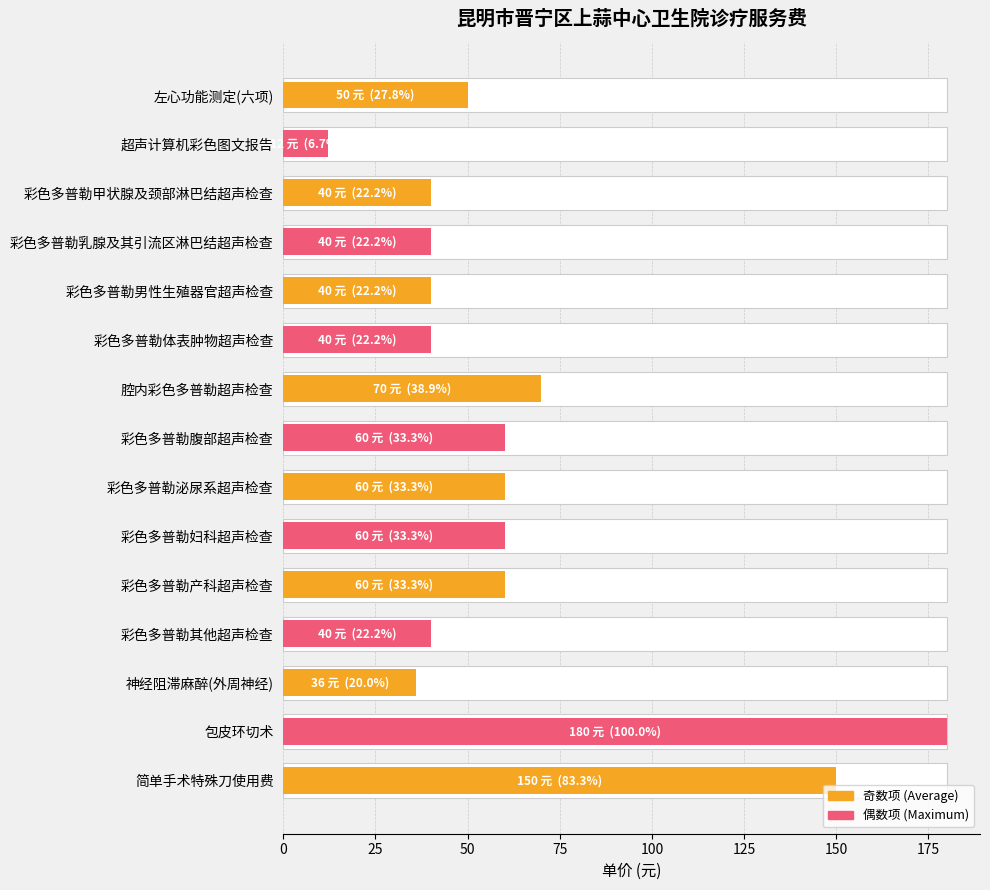

True or false: the data shows 50 at 左心功能测定(六项).

True